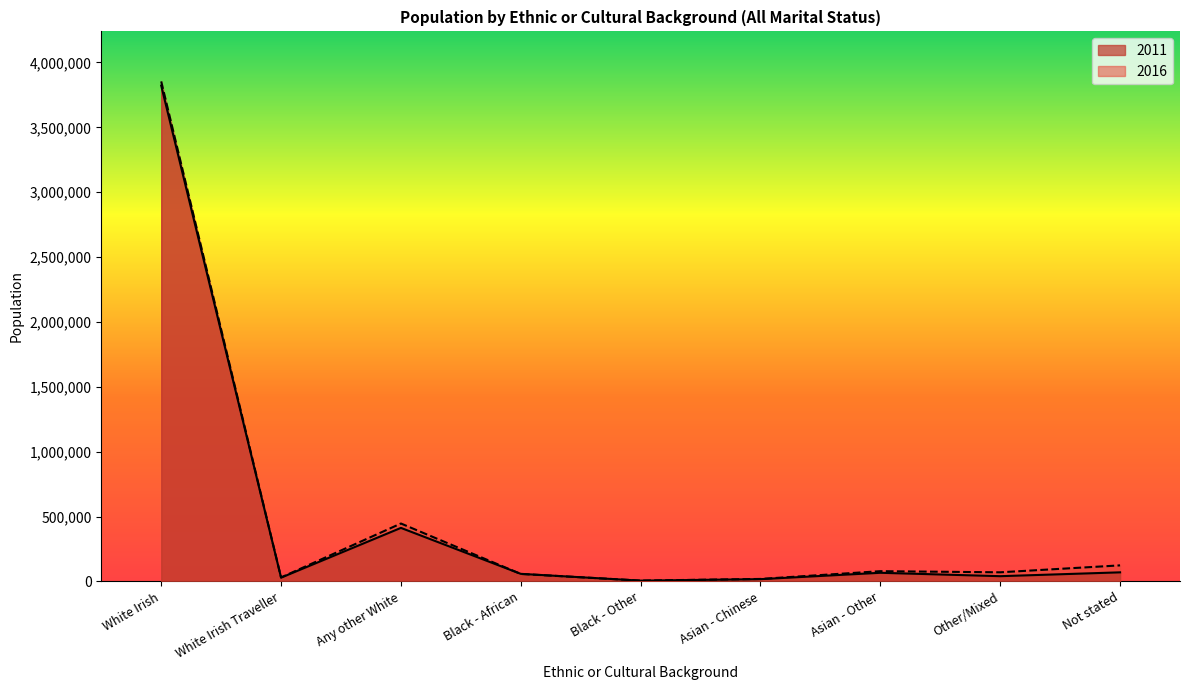

After their last crossing, which series has the higher values: 2016 or 2011?

2016